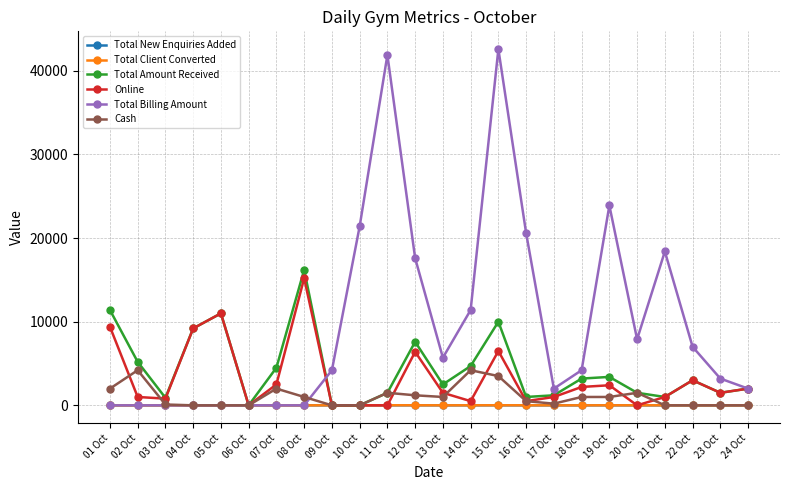

What are all the series names shown in the legend?

Total New Enquiries Added, Total Client Converted, Total Amount Received, Online, Total Billing Amount, Cash